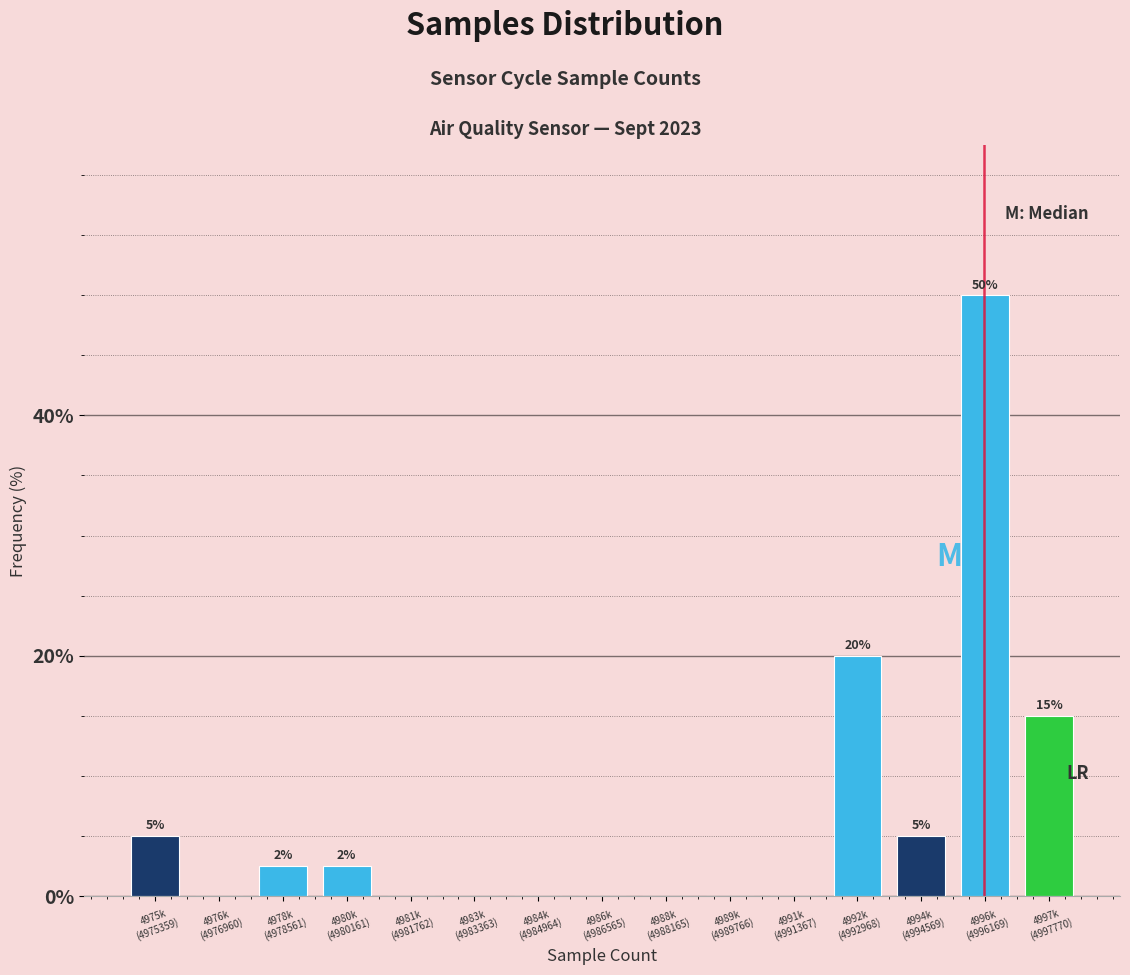

What is the greatest value displayed?

50.0